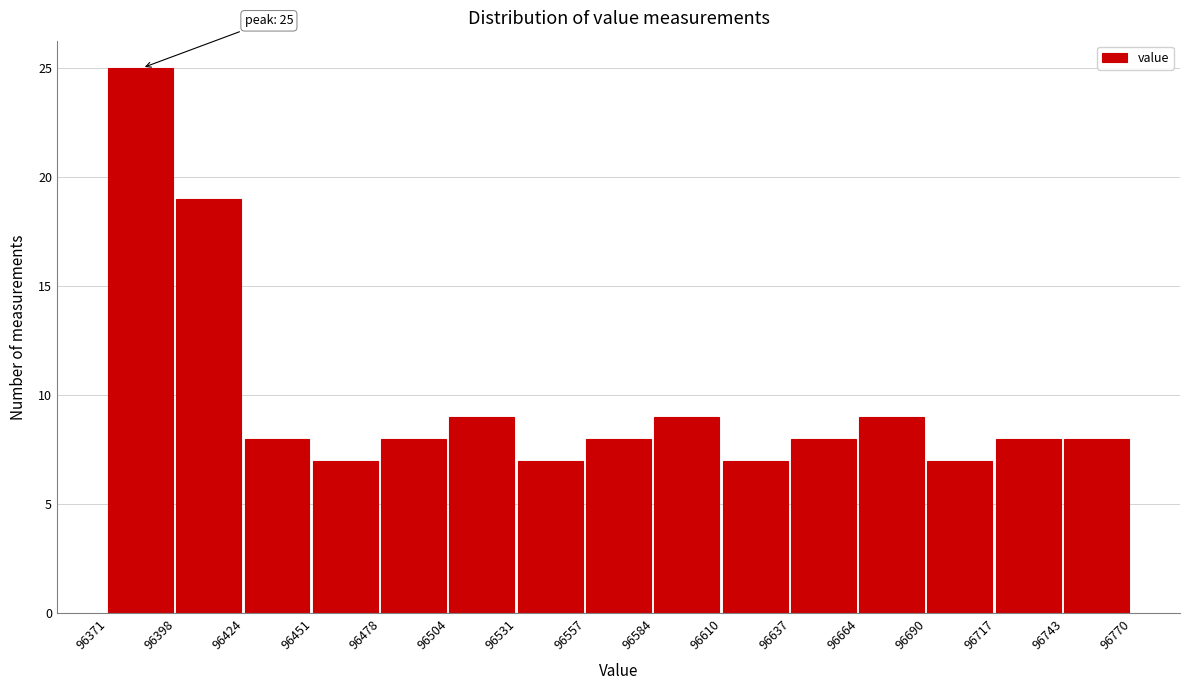

Over which range of the x-axis is the bar tallest?

96371 to 96398